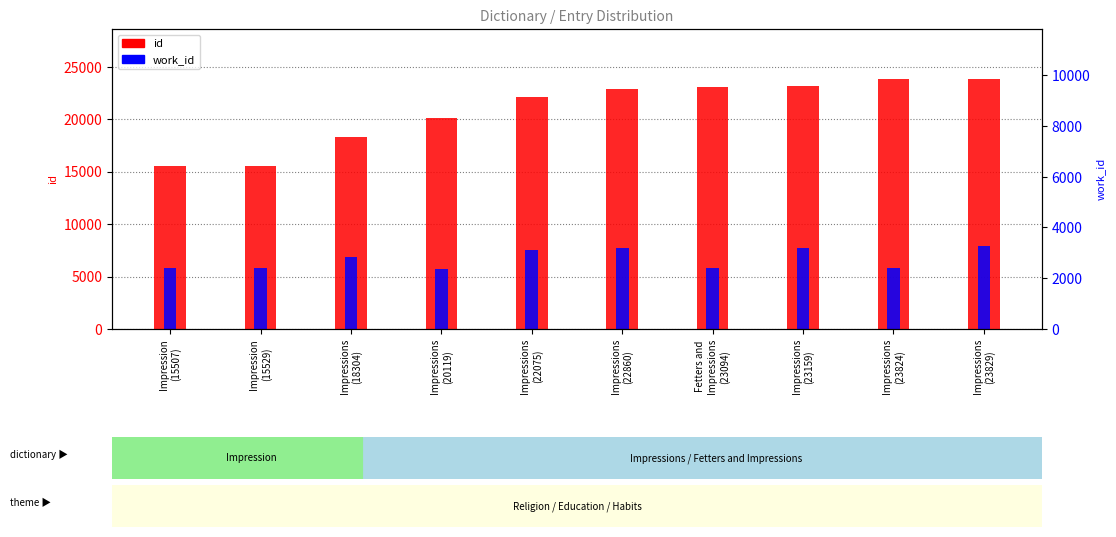

Read the work_id value at Impressions
(22860), to the nearest 10.

7690